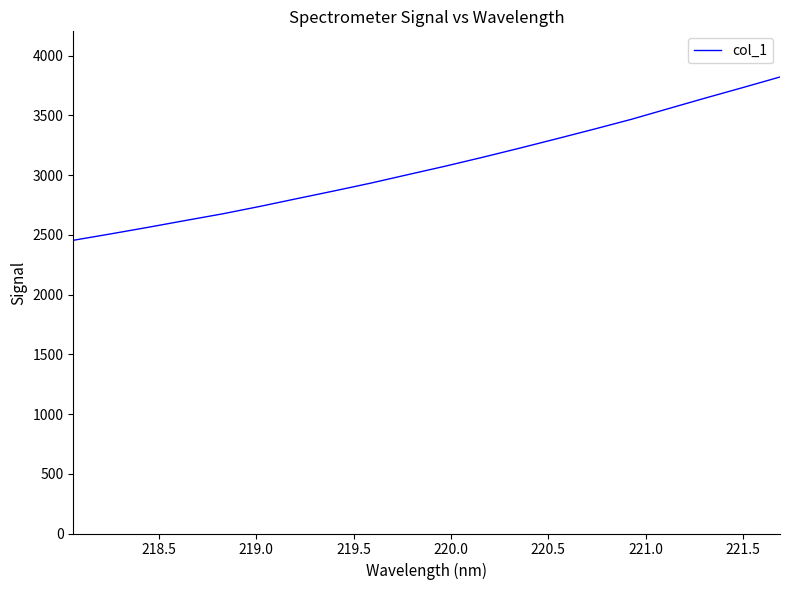

What is the greatest value displayed?

3822.2